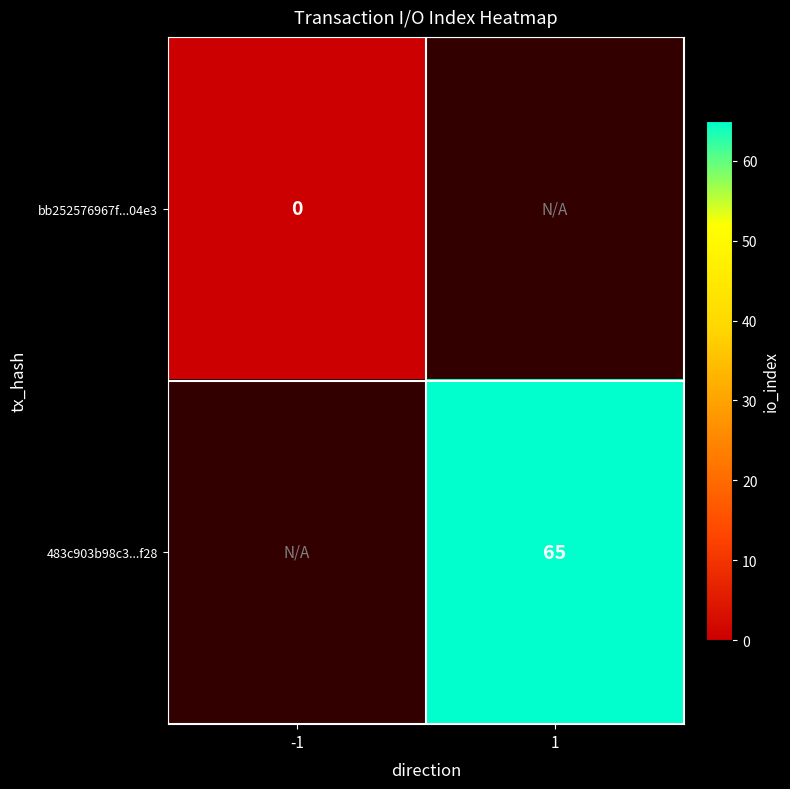

At how many categories does at least one series exceed 26?

1